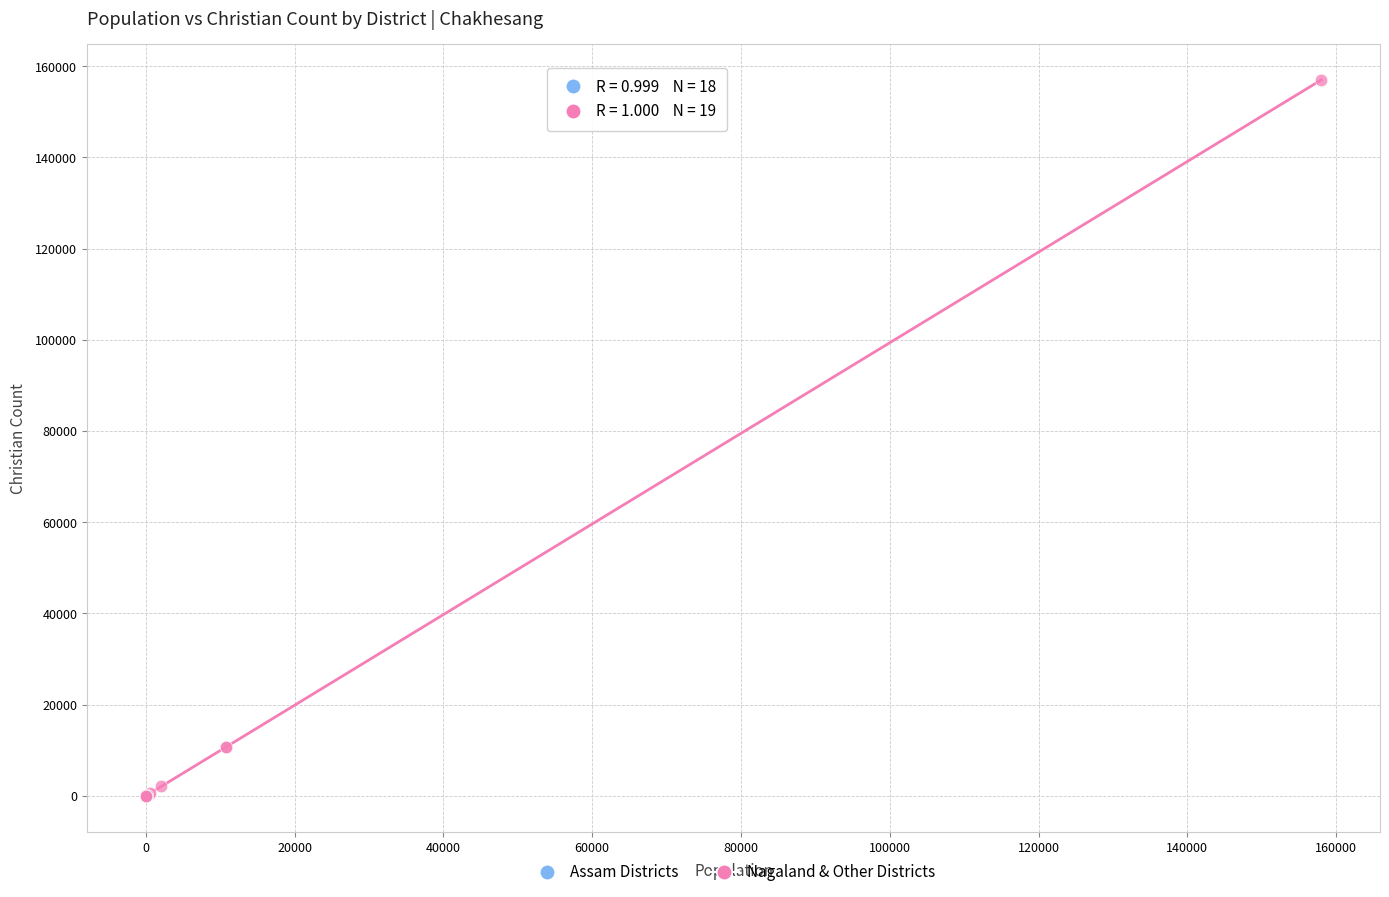

Which series has the widest spread of Y values?

Nagaland & Other Districts